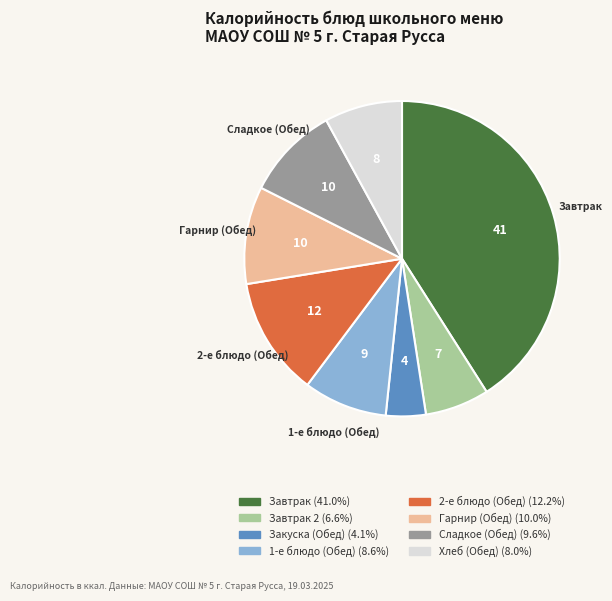

Is there any slice that represents more than half of the pie?

No